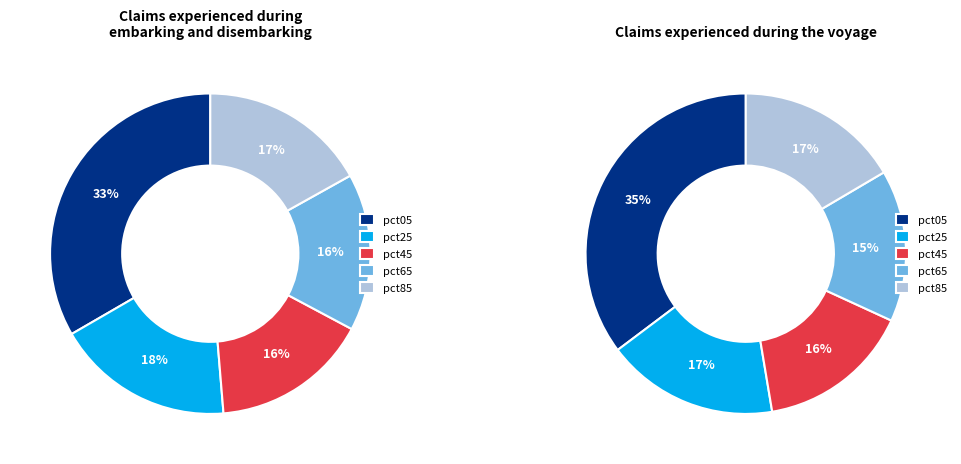

Approximately how many times larger is the value at pct45 compared to pct85?

0.9